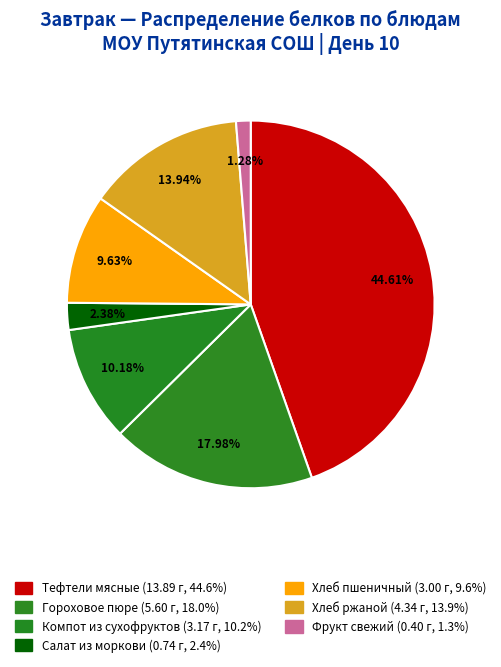

How much of the chart is everything except Салат из моркови (белки)?

97.6%